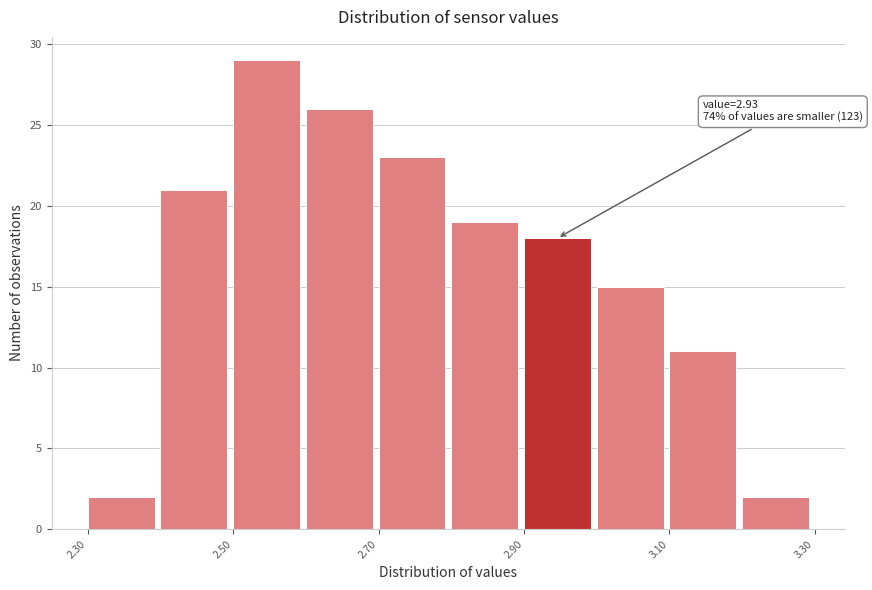

Over which range of the x-axis is the bar tallest?

2.5 to 2.6